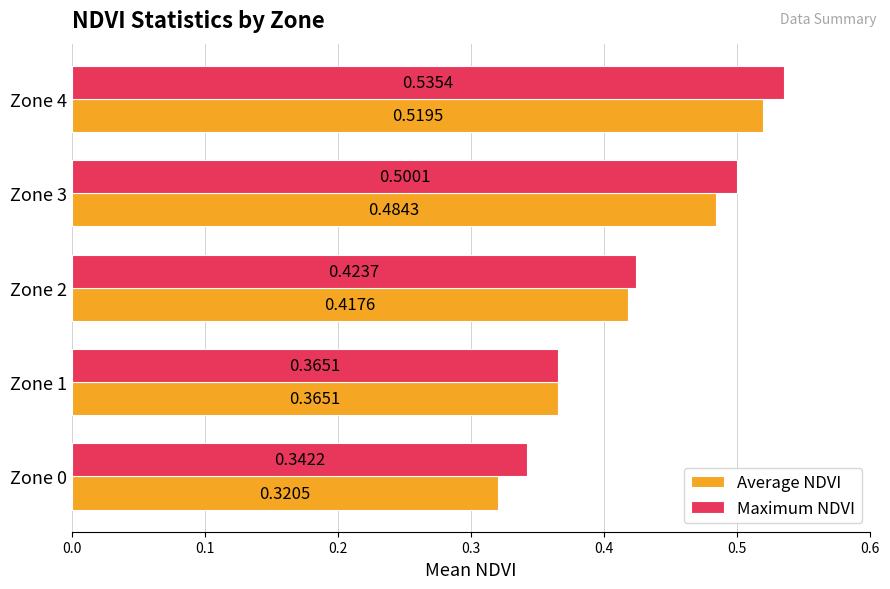

Is the value of Maximum NDVI at Zone 0 greater than the value of Average NDVI at Zone 0?

Yes